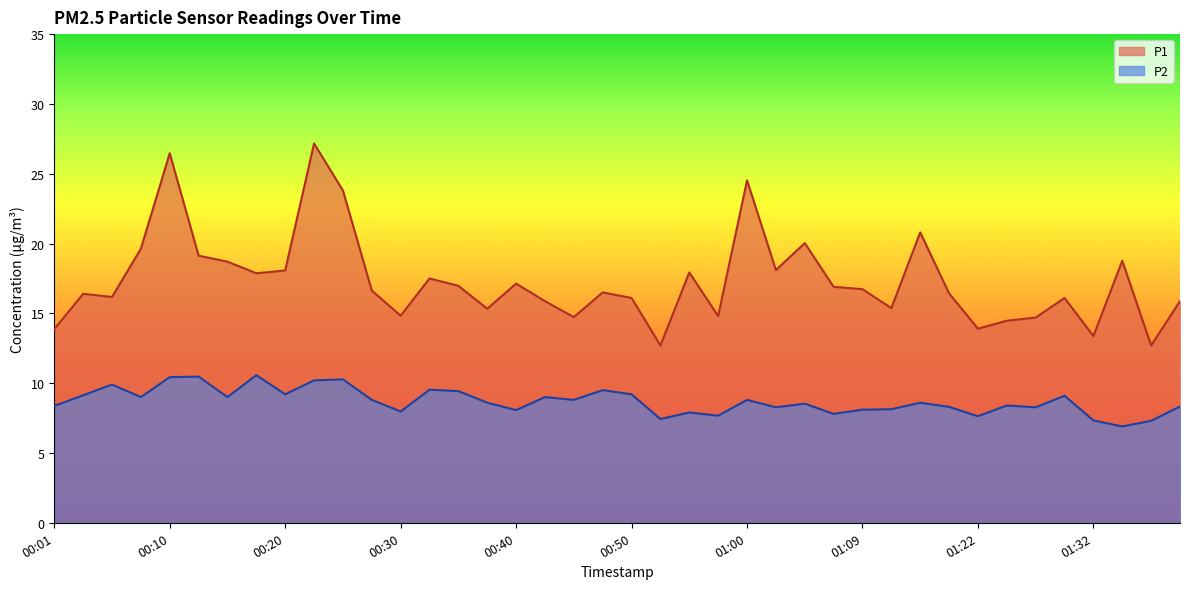

Reading left to right, what are all the values shown in this chart?

P1: 00:01=13.9	00:03=16.4	00:06=16.2	00:08=19.6	00:10=26.5	00:13=19.1	00:15=18.7	00:18=17.9	00:20=18.1	00:23=27.2	00:25=23.8	00:28=16.6	00:30=14.8	00:33=17.5	00:35=17.0	00:37=15.3	00:40=17.1	00:42=15.9	00:45=14.7	00:47=16.5	00:50=16.1	00:52=12.7	00:55=17.9	00:57=14.8	01:00=24.5	01:02=18.1	01:05=20.0	01:07=16.9	01:09=16.7	01:12=15.4	01:14=20.8	01:17=16.4	01:22=13.9	01:25=14.5	01:27=14.7	01:30=16.1	01:32=13.4	01:35=18.8	01:37=12.7	01:40=15.9
P2: 00:01=8.4	00:03=9.1	00:06=9.9	00:08=9.0	00:10=10.4	00:13=10.5	00:15=9.0	00:18=10.6	00:20=9.2	00:23=10.2	00:25=10.3	00:28=8.8	00:30=8.0	00:33=9.5	00:35=9.4	00:37=8.6	00:40=8.1	00:42=9.0	00:45=8.8	00:47=9.5	00:50=9.2	00:52=7.4	00:55=7.9	00:57=7.7	01:00=8.8	01:02=8.3	01:05=8.5	01:07=7.8	01:09=8.1	01:12=8.1	01:14=8.6	01:17=8.3	01:22=7.6	01:25=8.4	01:27=8.3	01:30=9.1	01:32=7.3	01:35=6.9	01:37=7.3	01:40=8.3